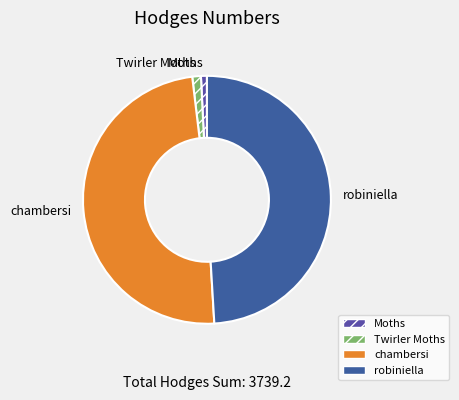

Combined, do Twirler Moths and Moths account for over 50%?

No